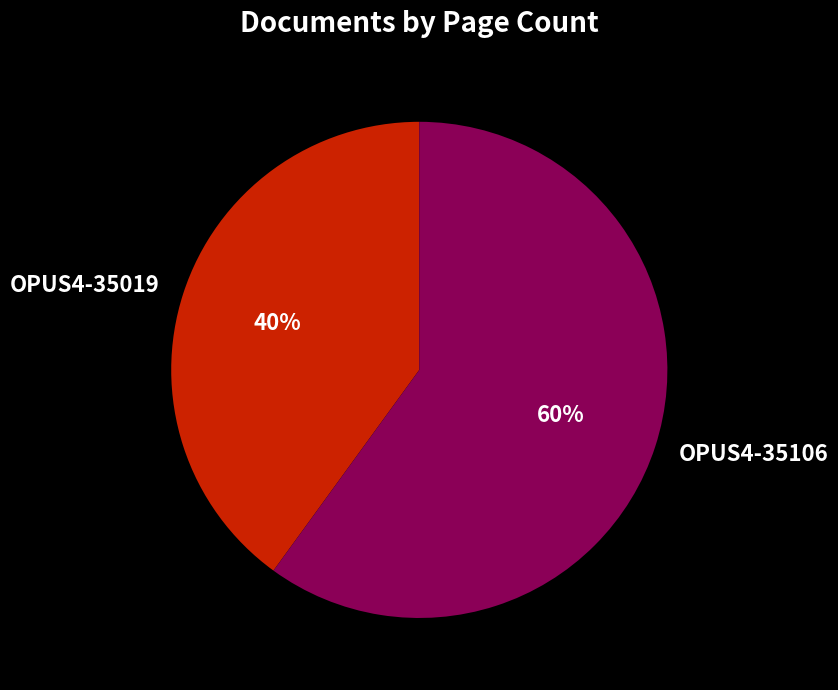

Combined, do OPUS4-35019 and OPUS4-35106 account for over 50%?

Yes